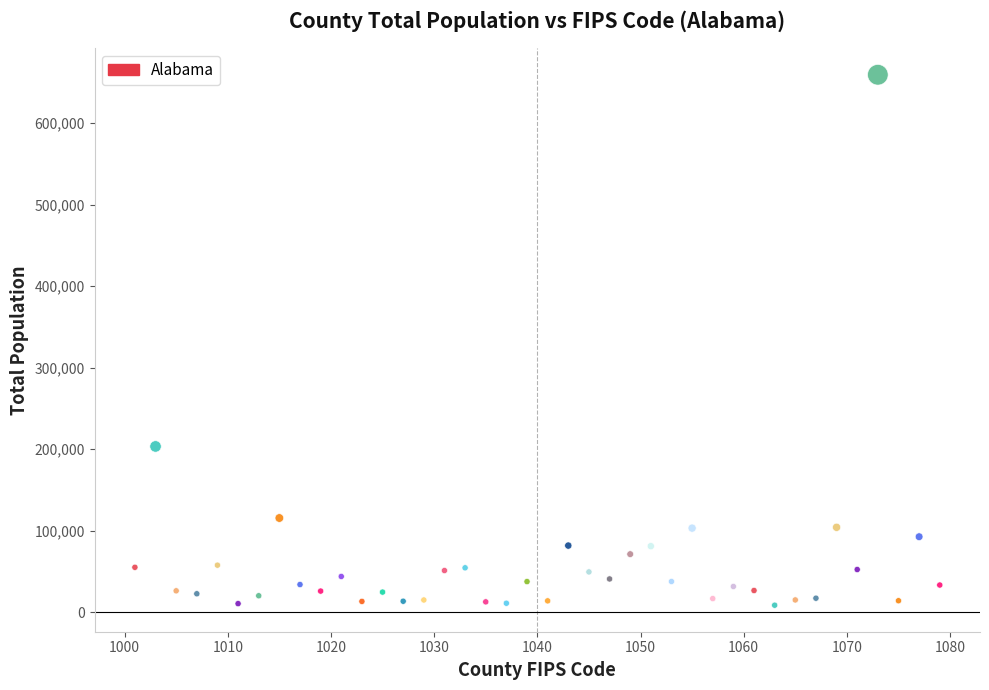

What is the range of X values (max minus min)?

78